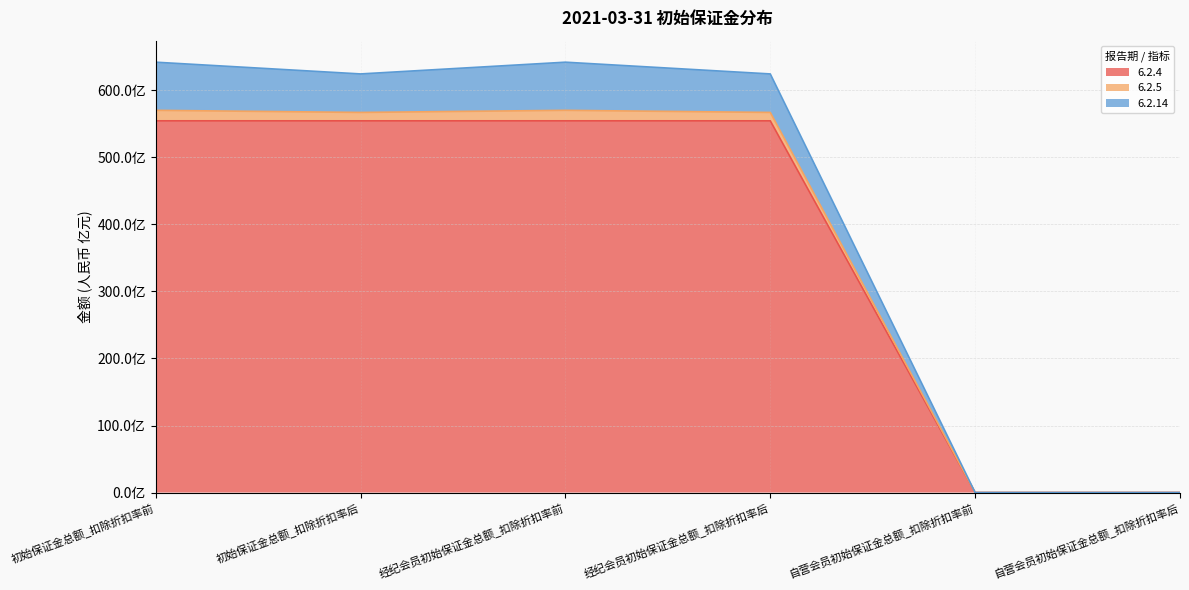

Which category has the lowest value across all series?

自营会员初始保证金总额_扣除折扣率前